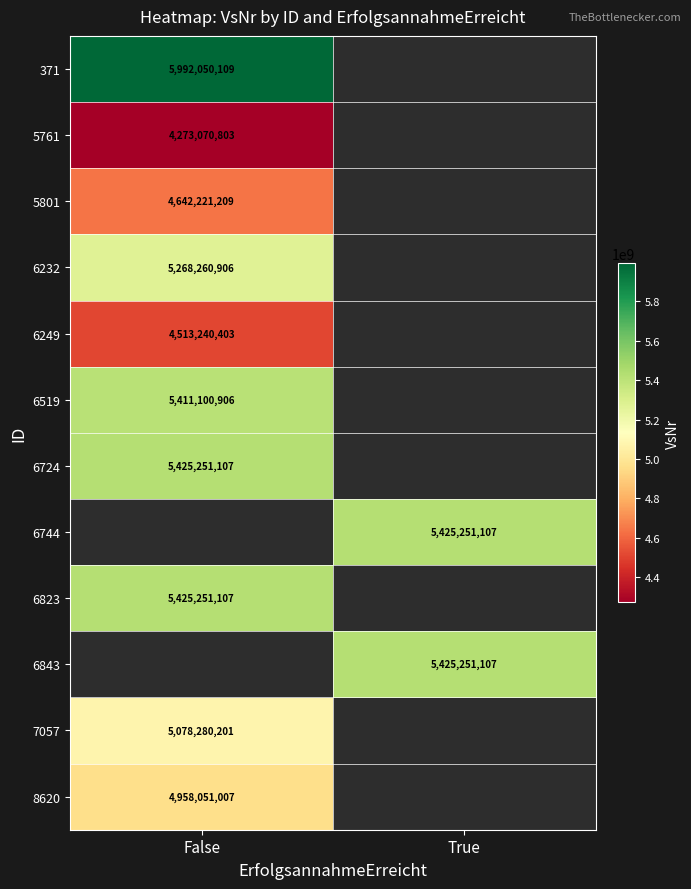

What is the minimum value shown in the chart?

4273070803.0